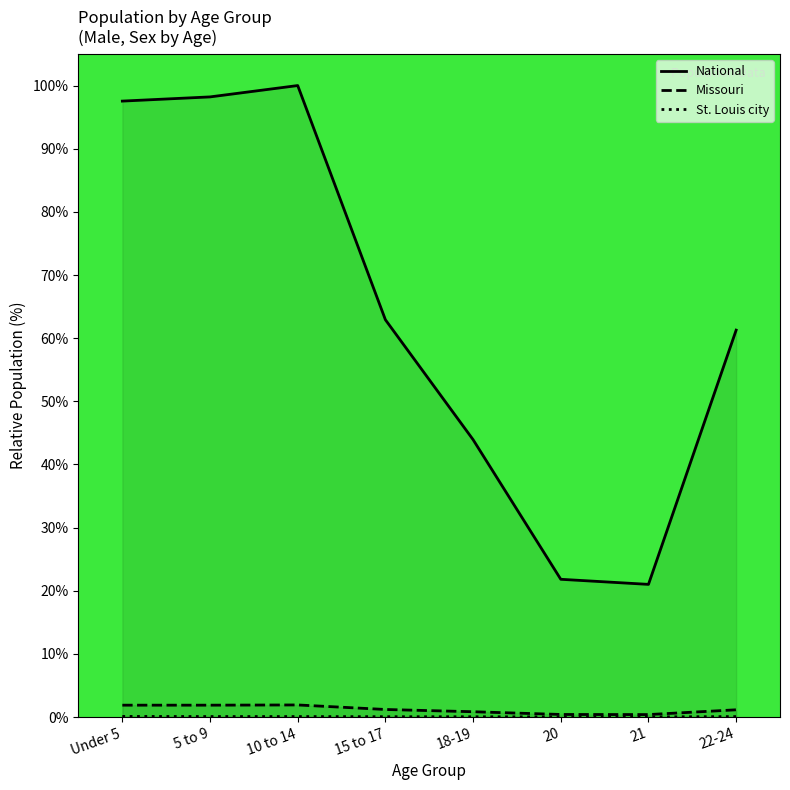

What is the label of the 8th point from the right?

Under 5